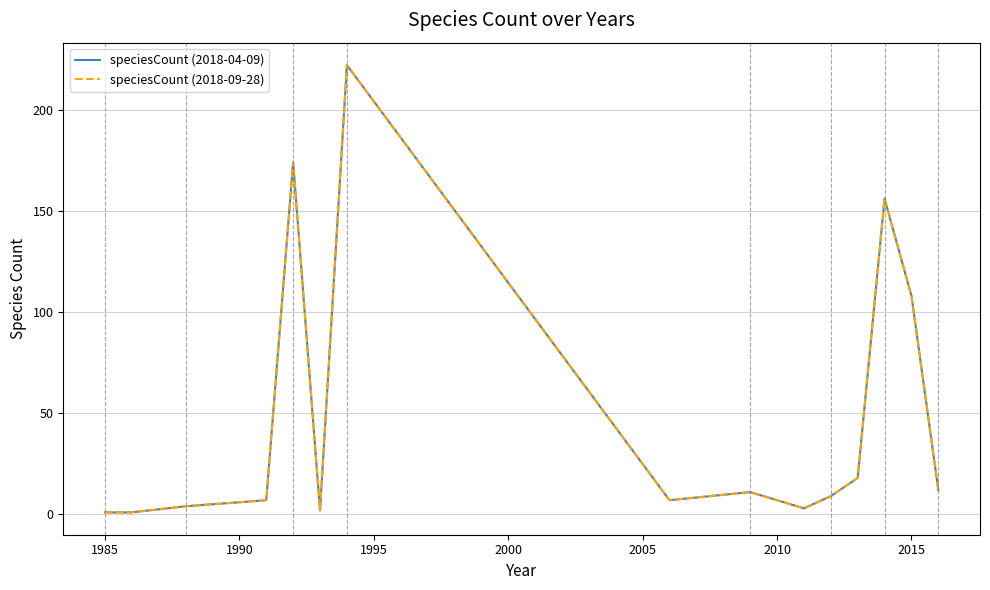

Is this an area chart (filled region under the line)?

No